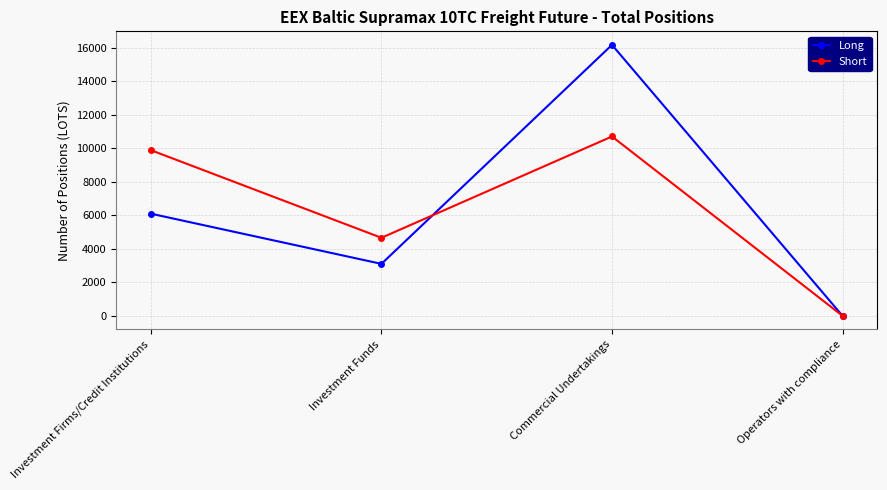

List the labels in order of Long value, largest first.

Commercial Undertakings, Investment Firms/Credit Institutions, Investment Funds, Operators with compliance